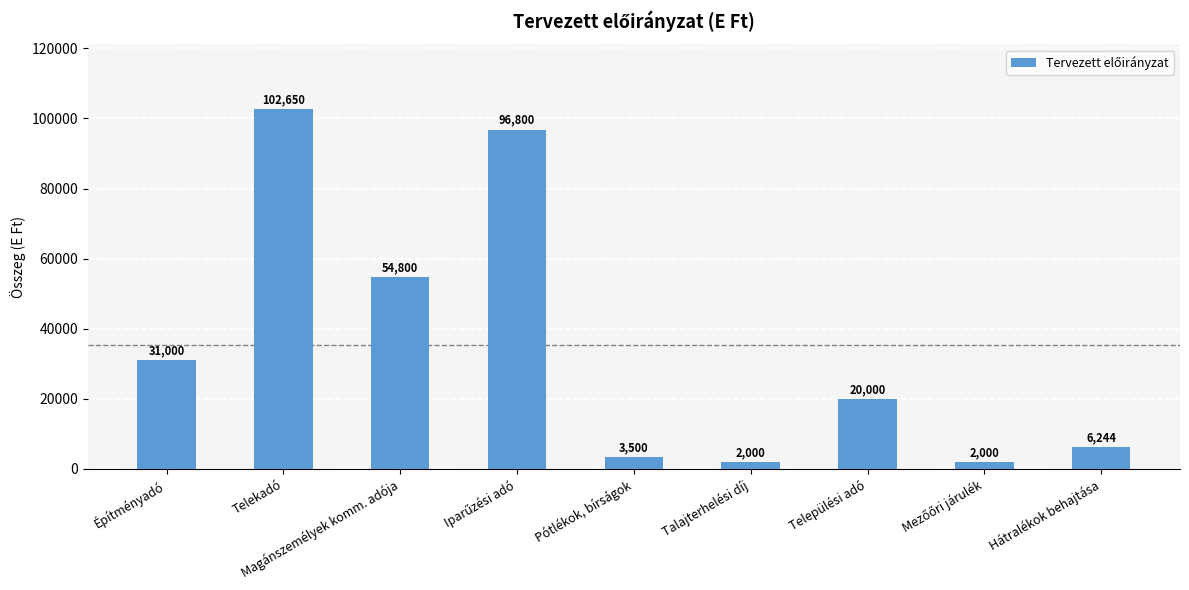

What is the difference between the maximum and minimum values?

100650